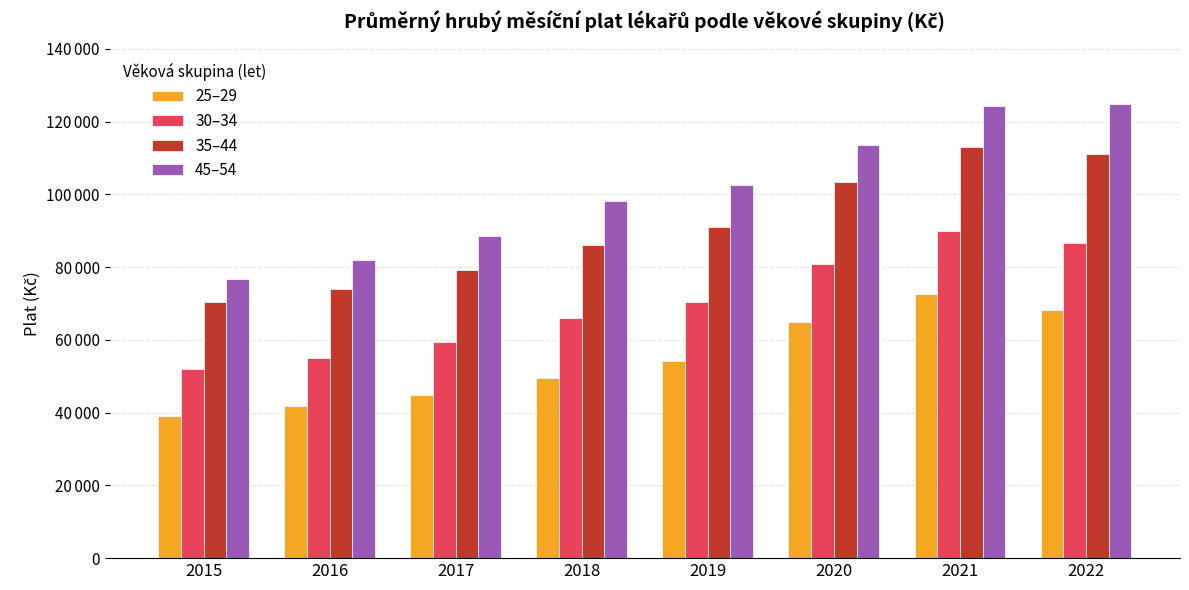

What is the value of the 45–54 bar at the 5th from the left?

102583.8